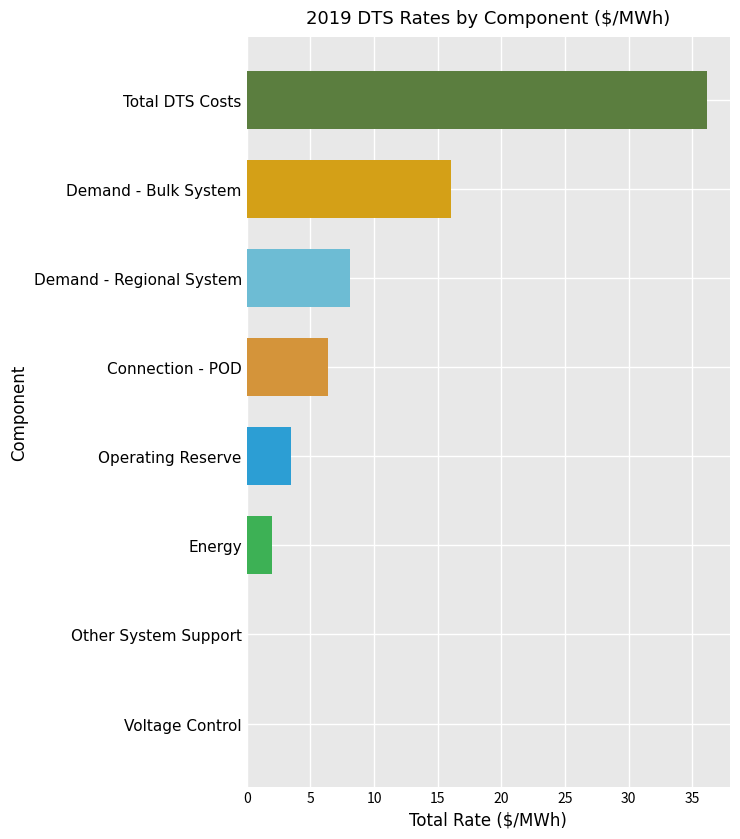

What is the maximum value shown in the chart?

36.1